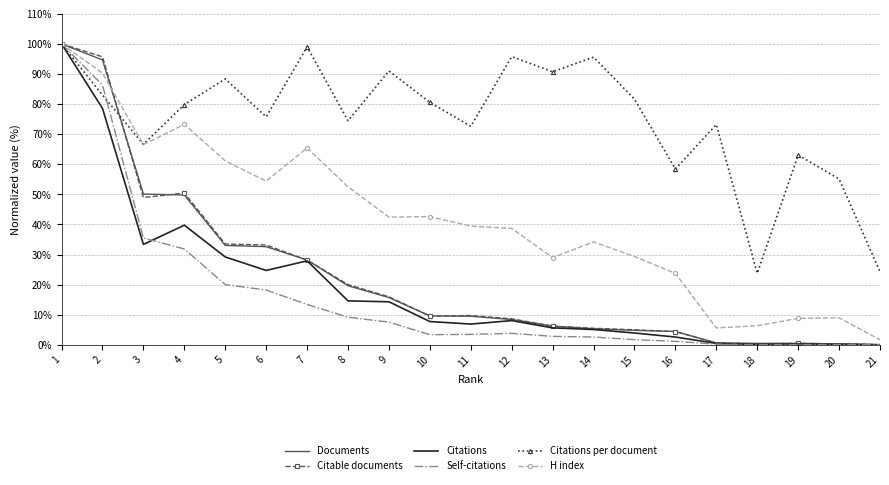

What is the total value across all series at 11?

141.6